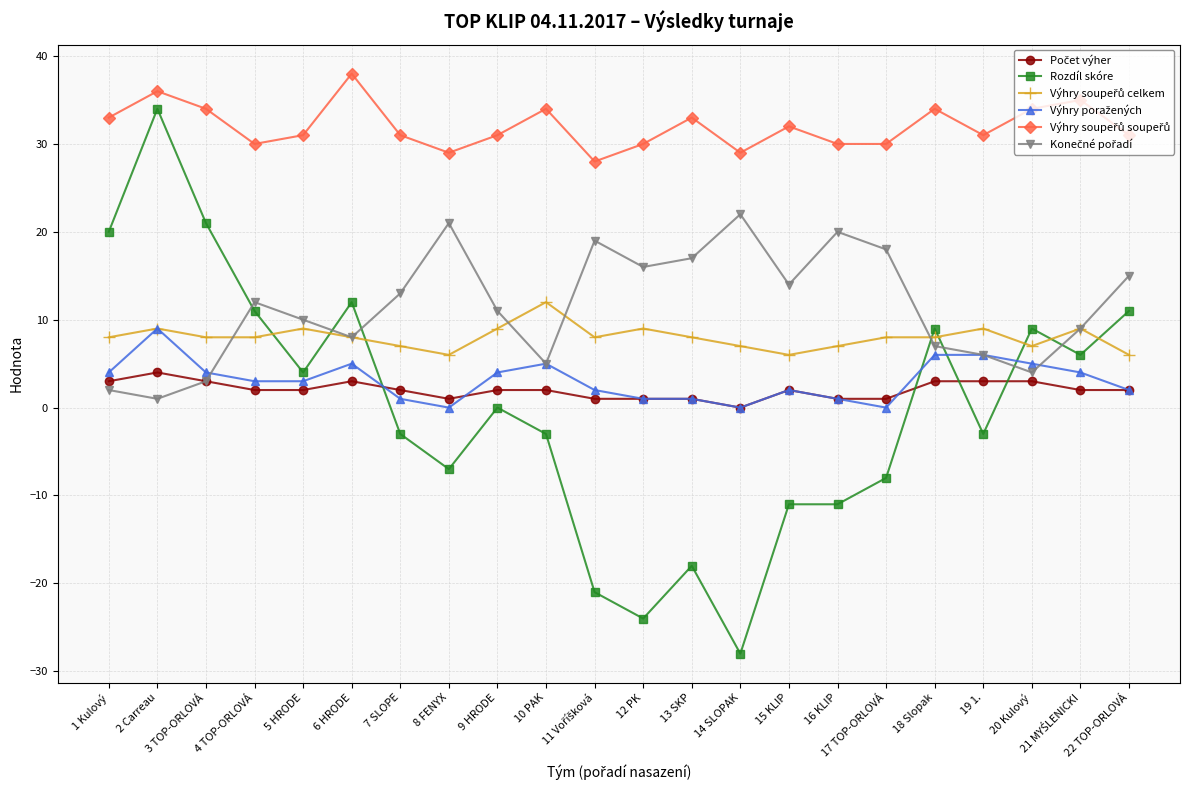

What is the label of the 6th point from the left?

6 HRODE